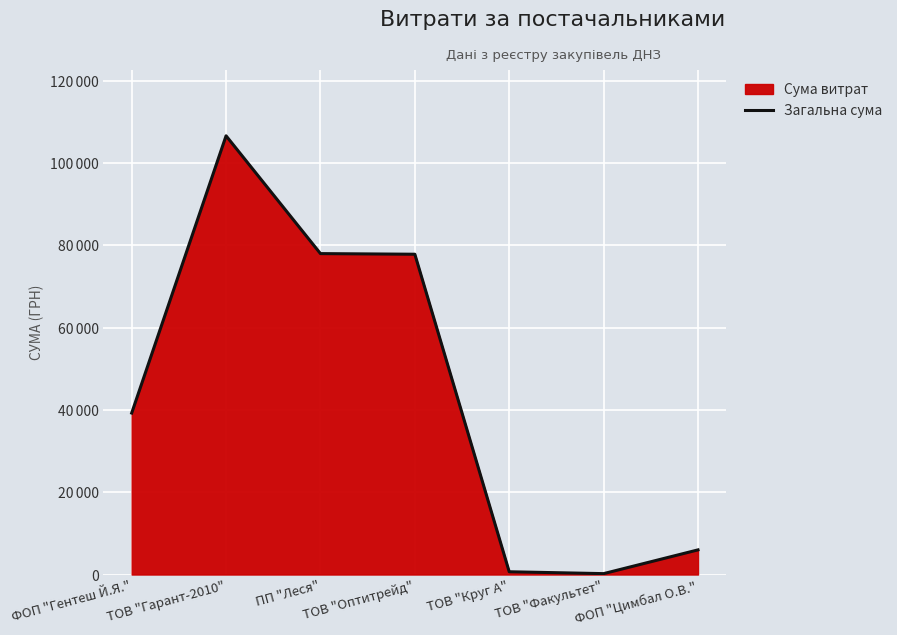

Reading right to left, transcribe all the data shown in this chart.

5985.0	215.0	668.1	77813.3	77966.1	106586.3	39232.1